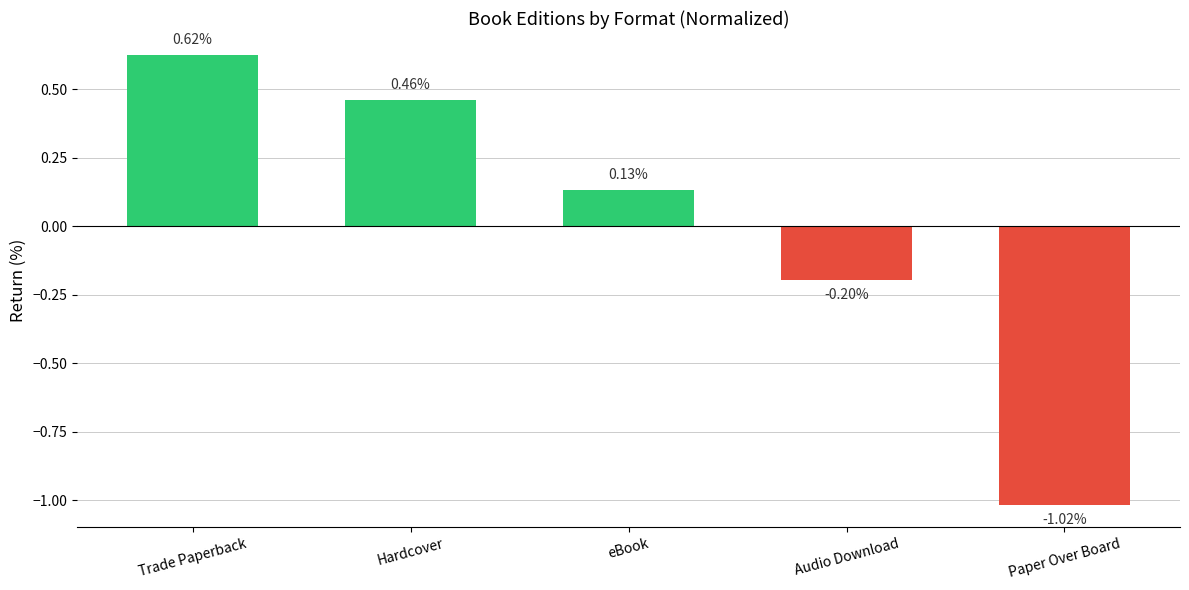

What is the label of the 2nd bar from the left?

Hardcover